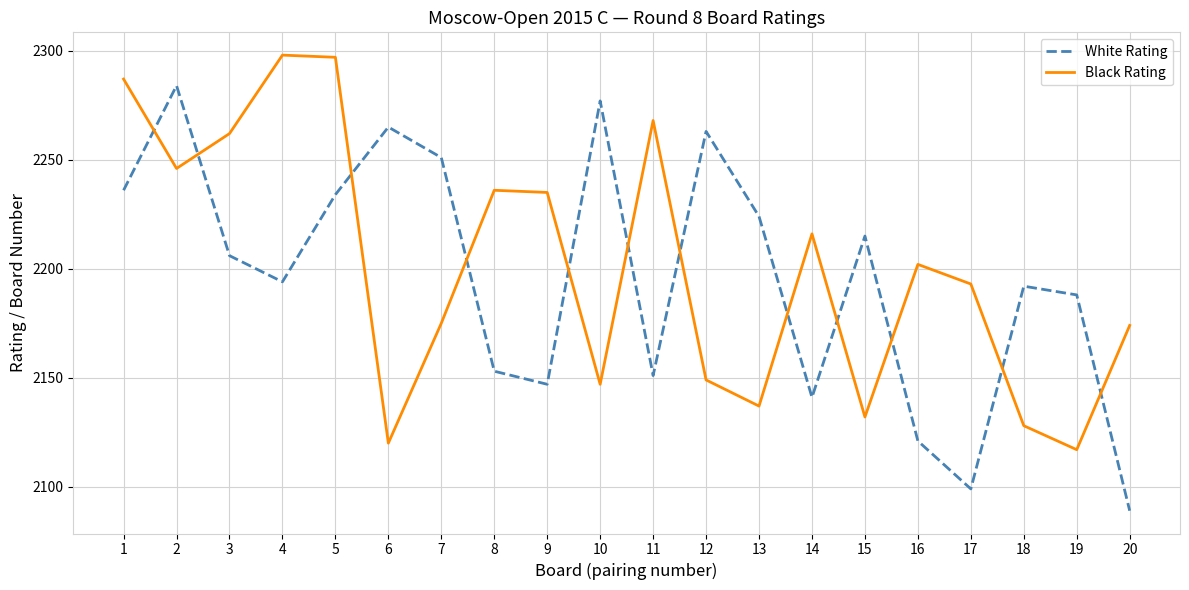

What is the difference between the maximum and minimum values in the Black Rating series?

181